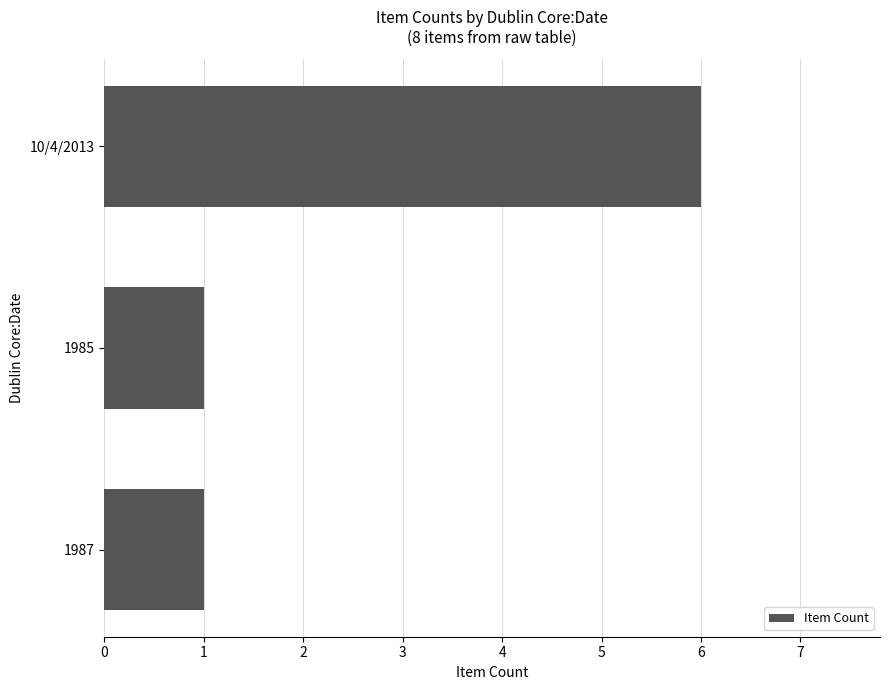

What value does the data have at 10/4/2013?

6